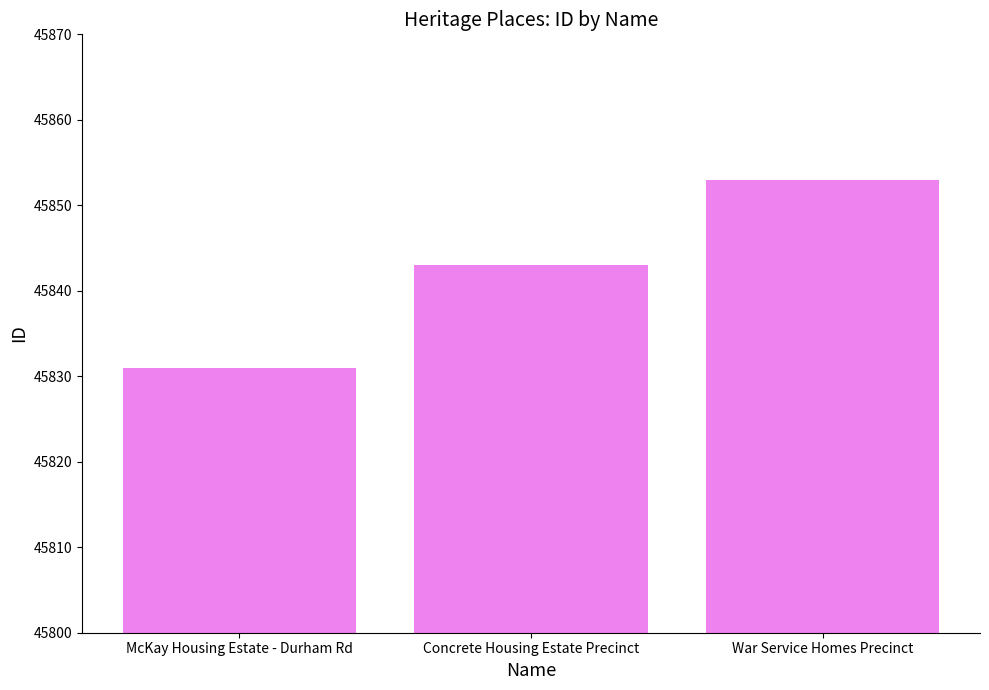

Which label corresponds to the smallest value in the chart?

McKay Housing Estate - Durham Rd